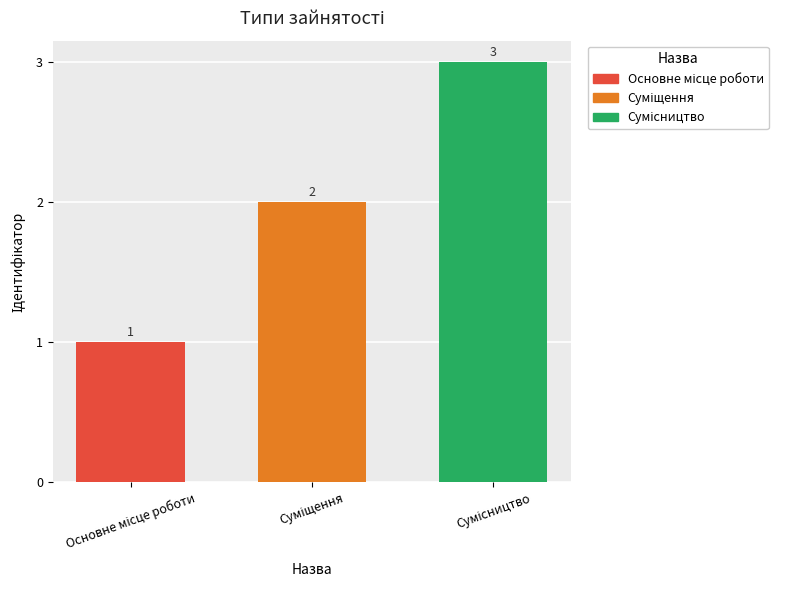

Are the bars horizontal?

No